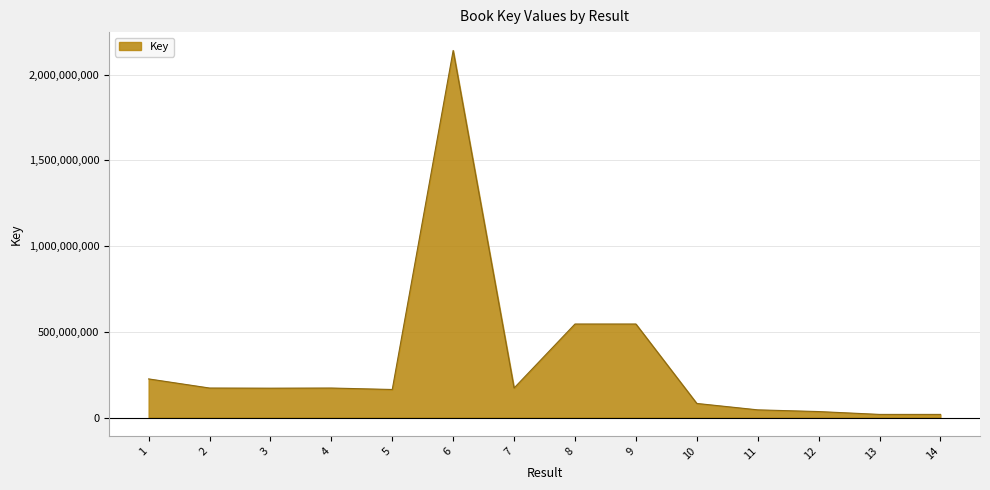

How many values are below 172159887?

7